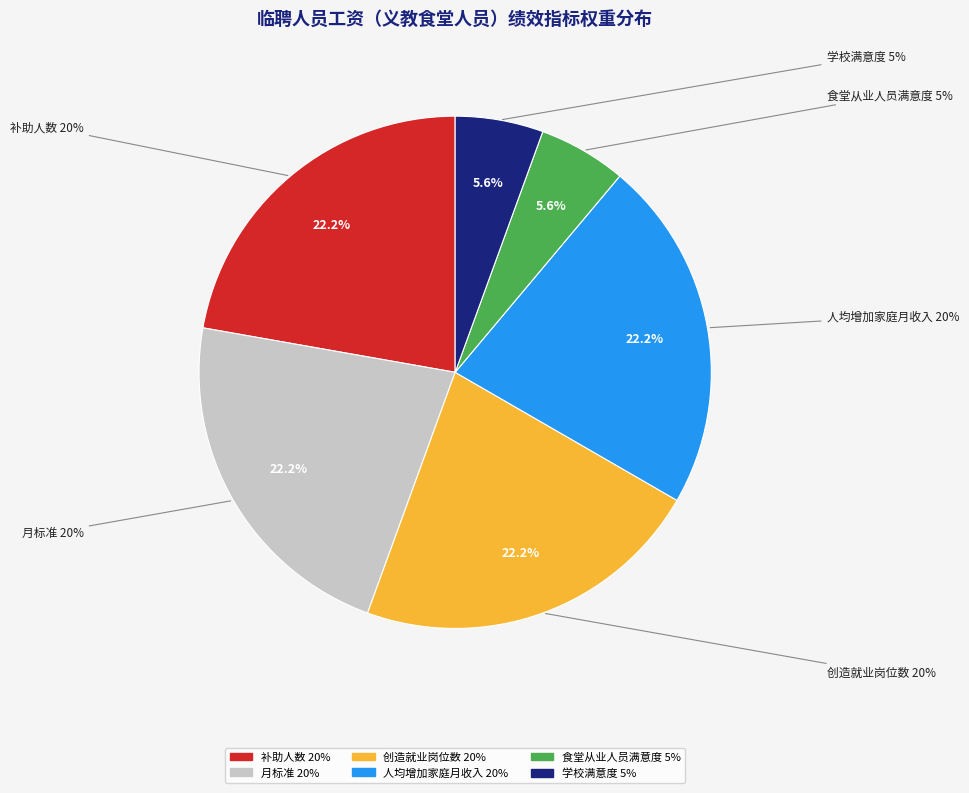

What is the ratio of the value at 月标准 to the value at 学校满意度?

4.0